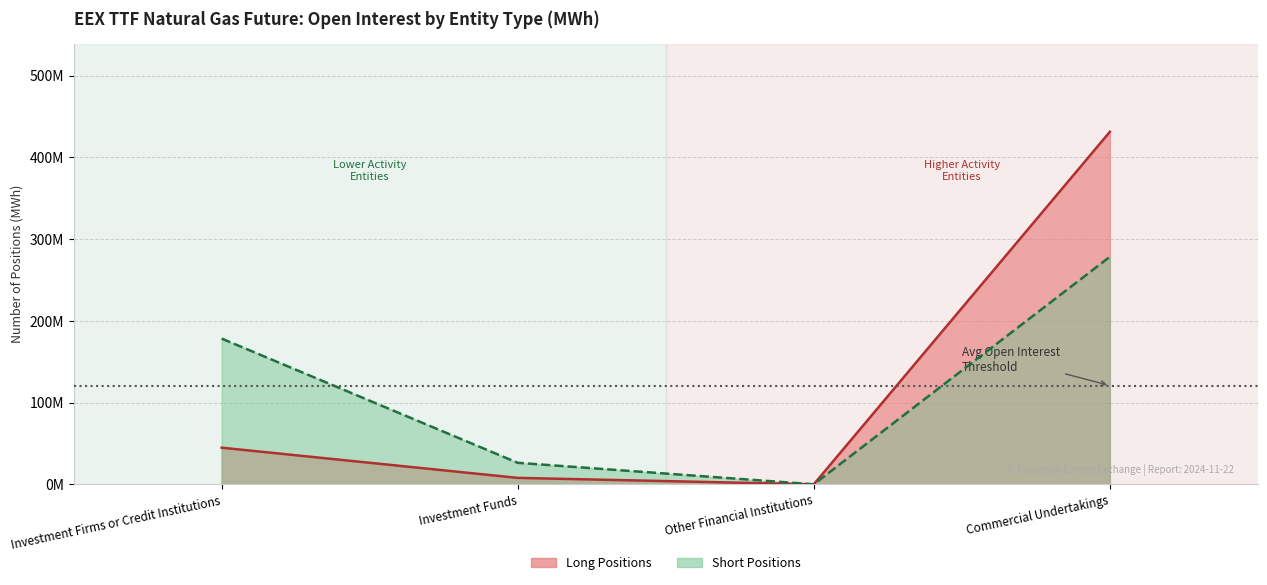

Where is Long (line) nearest to the value 215596807?

Investment Firms or Credit Institutions